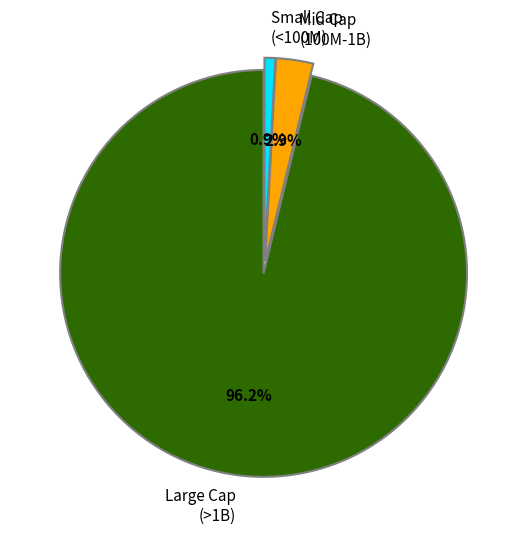

Which category has the biggest portion of the pie?

Large Cap (>1B)